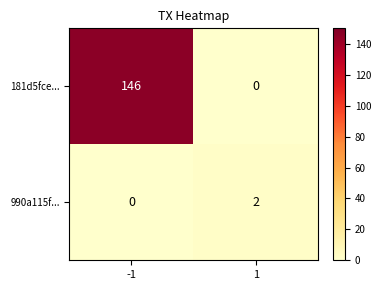

What is the difference between the highest and lowest values at -1?

146